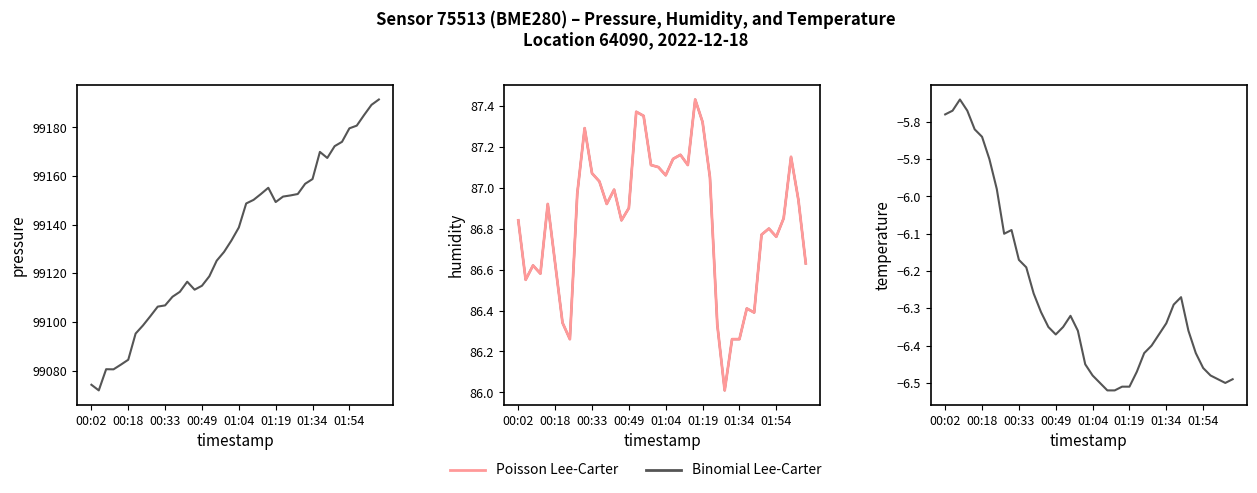

What is the total value across all series at 00:49?

80.8